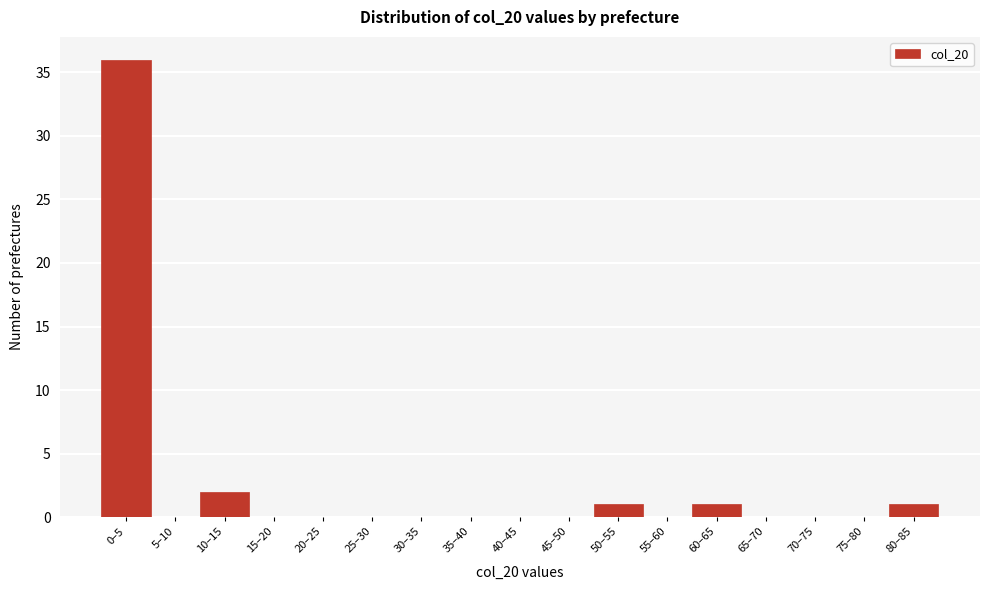

Reading left to right, list all the values displayed in this chart.

0–5=36	5–10=0	10–15=2	15–20=0	20–25=0	25–30=0	30–35=0	35–40=0	40–45=0	45–50=0	50–55=1	55–60=0	60–65=1	65–70=0	70–75=0	75–80=0	80–85=1